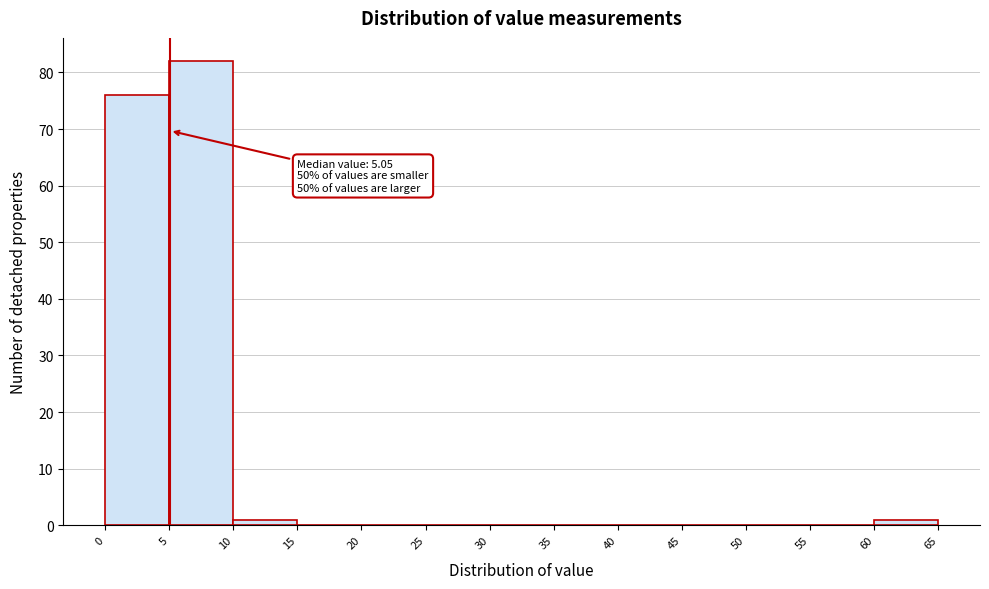

Which range on the x-axis has the tallest bar?

5 to 10